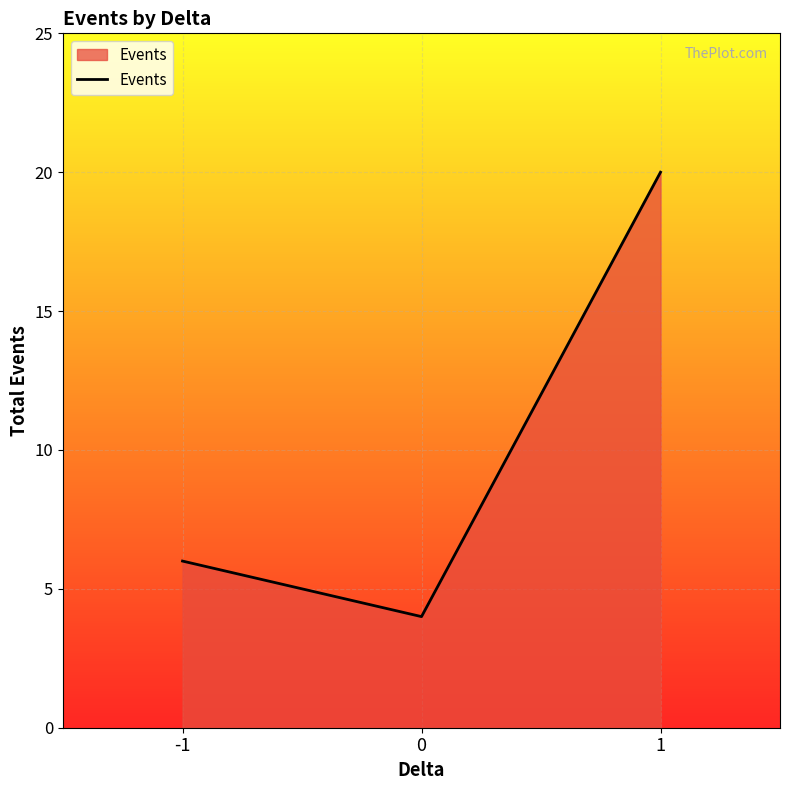

What is the sum of the values at -1 and 1?

26